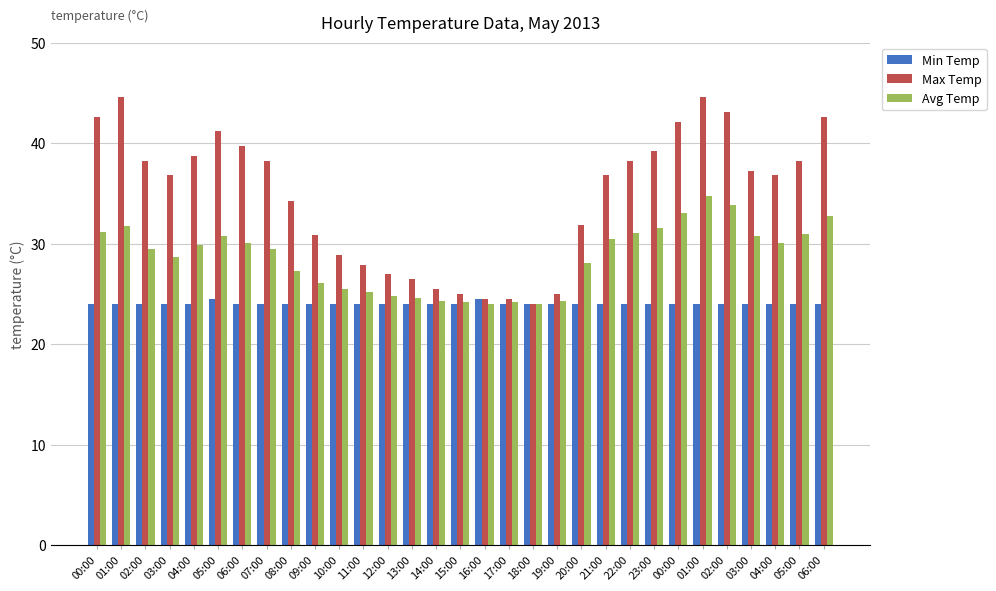

What is the sum of the Max Temp values at 05:00 and 06:00?

80.8